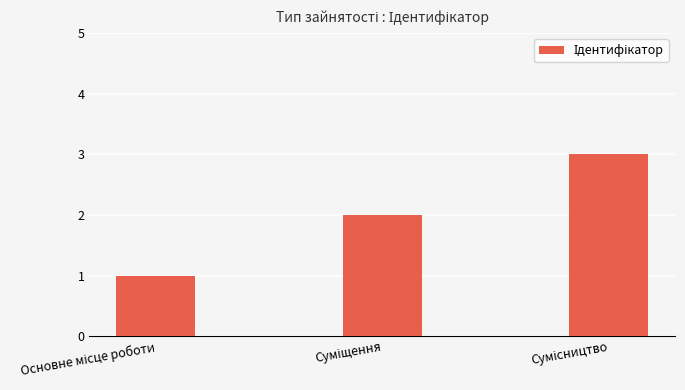

Reading left to right, extract all data points from this chart.

1	2	3